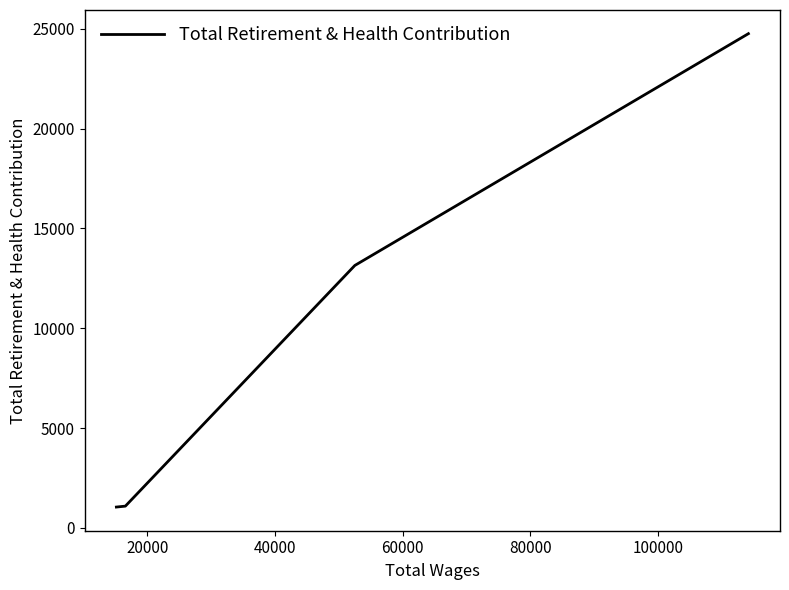

Does the chart display data point markers on the line(s)?

No